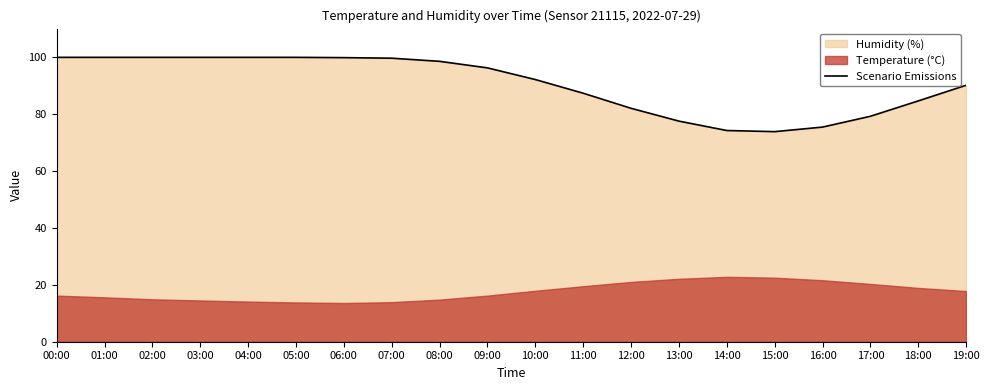

At which category does the data reach its first local valley?

15:00